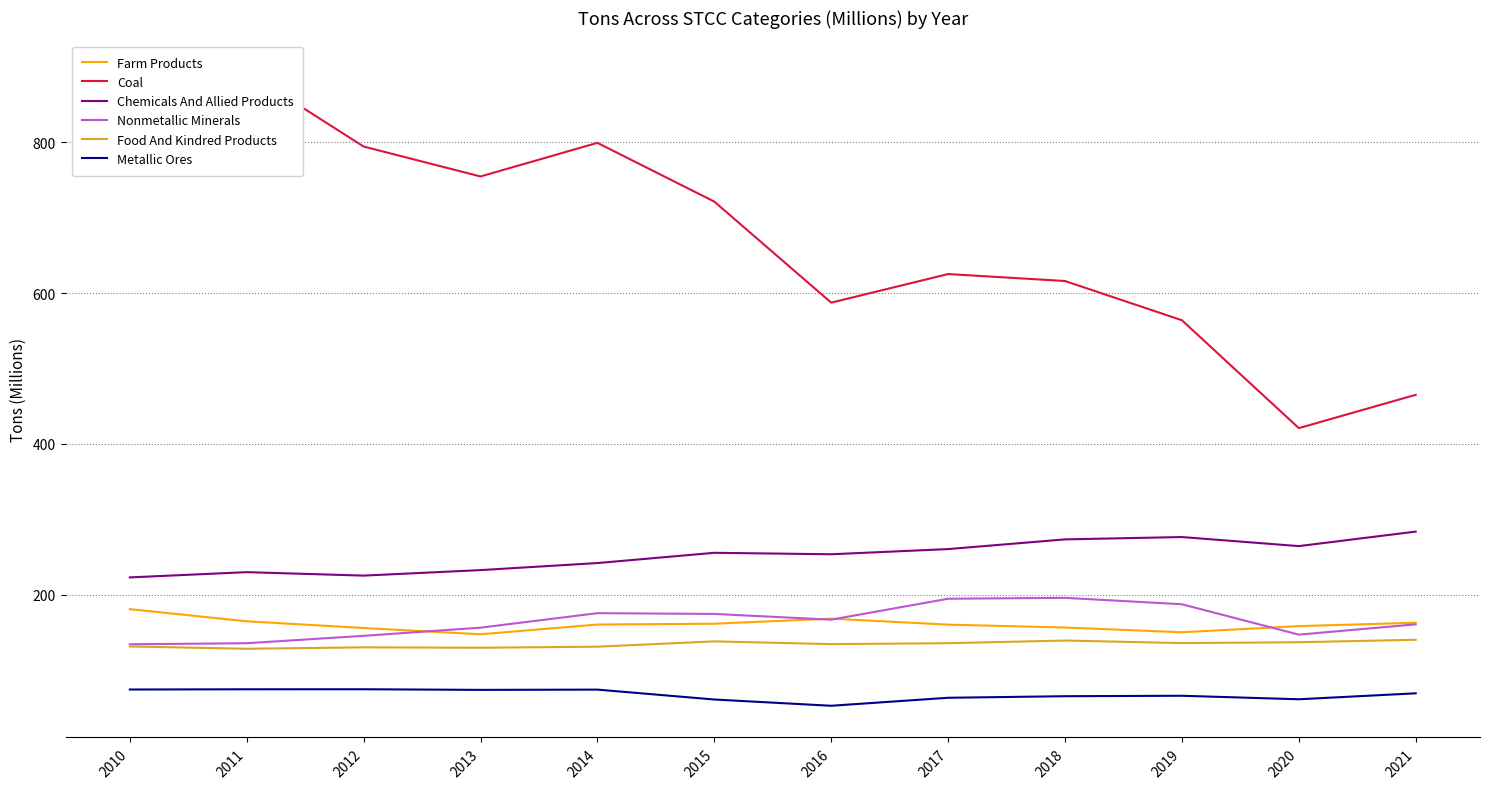

True or false: Coal has more than 0 points higher than both neighbors.

True